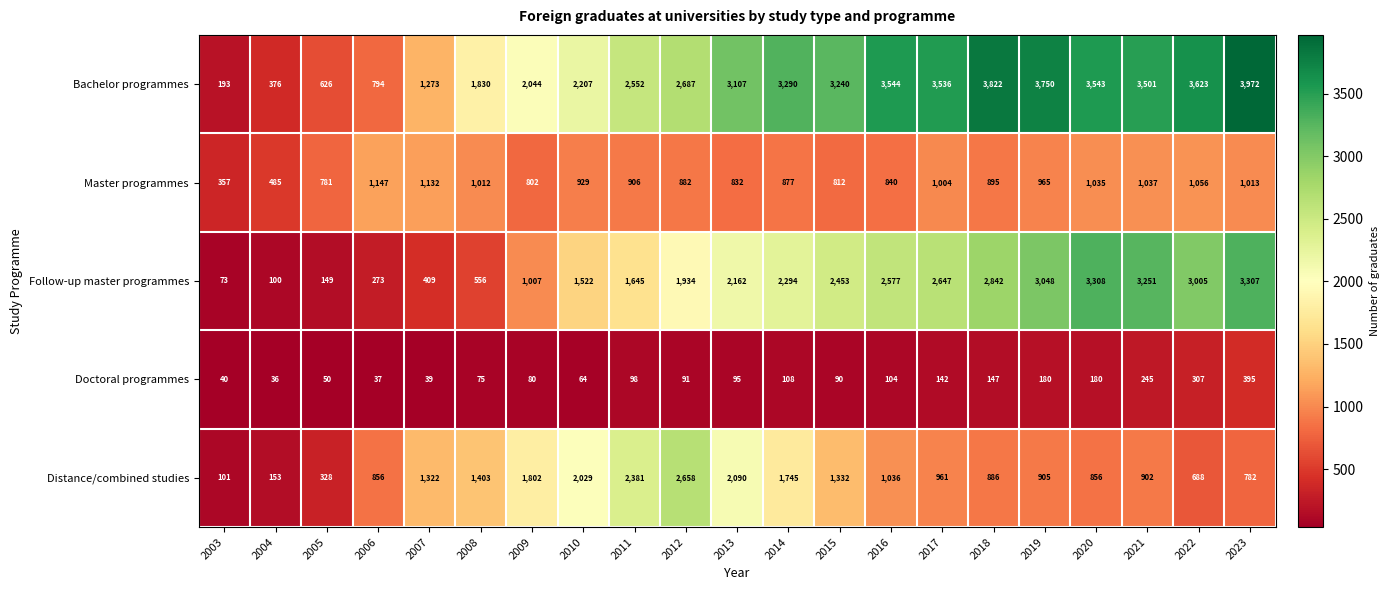

At which label is Doctoral programmes closest to 215?

2021